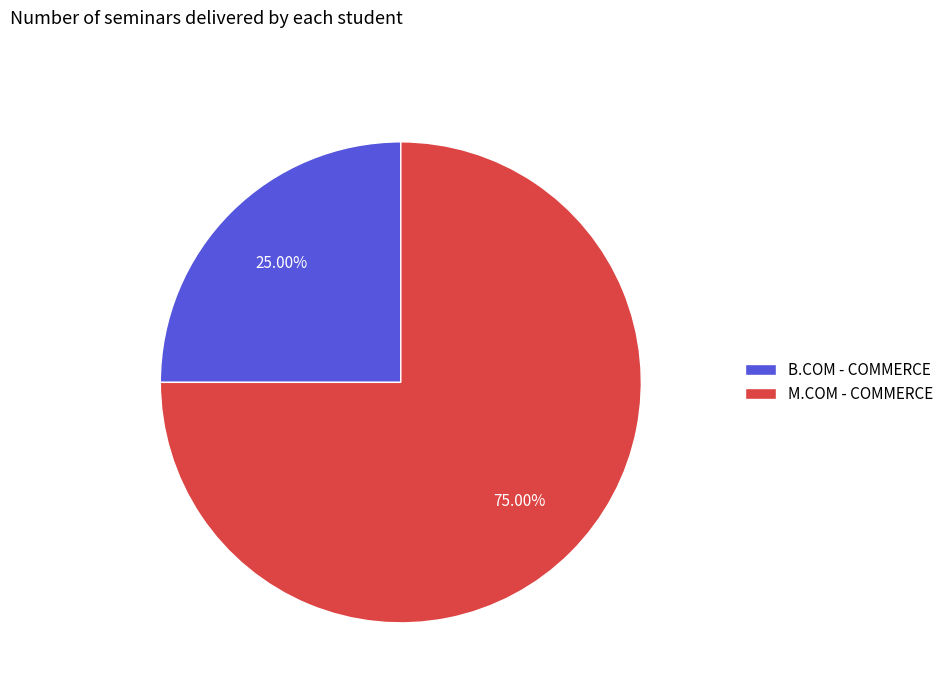

What percentage is the B.COM - COMMERCE slice, to the nearest percent?

25%